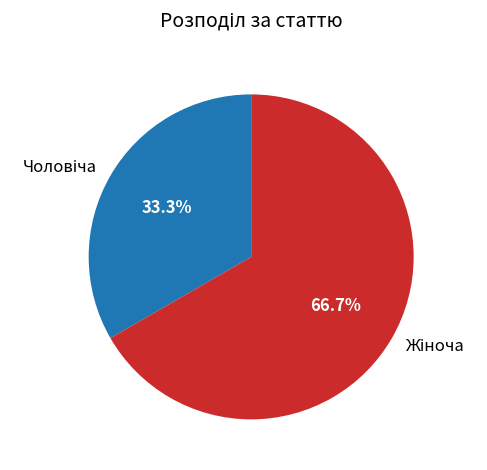

Is there any slice that represents more than half of the pie?

Yes